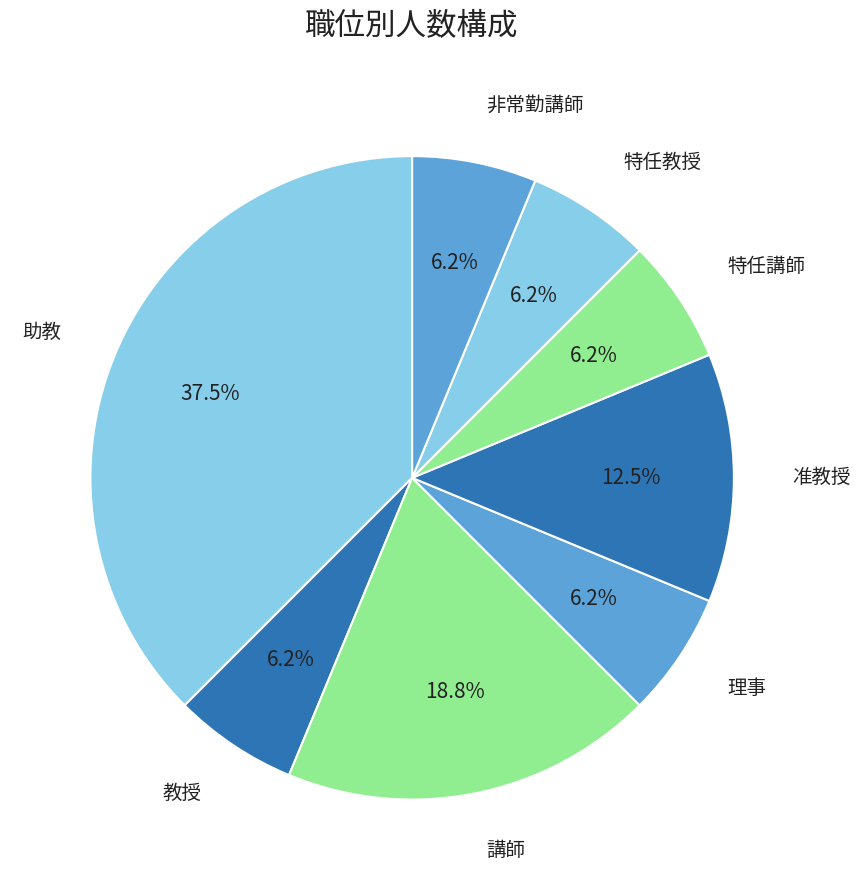

Is there any slice that represents more than half of the pie?

No